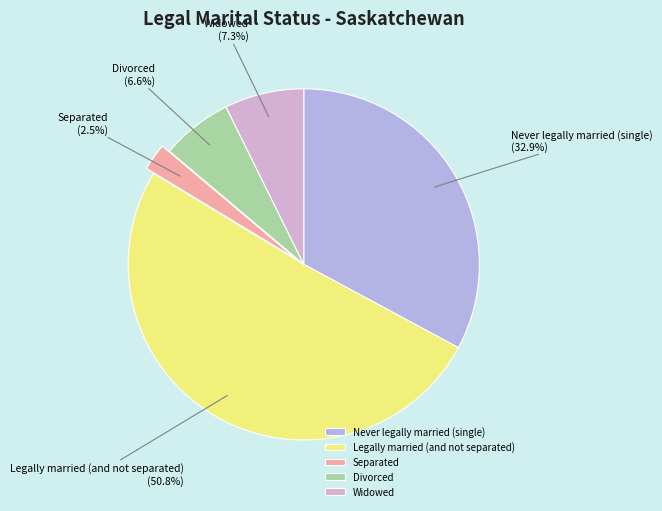

Which slice is the smallest?

Separated